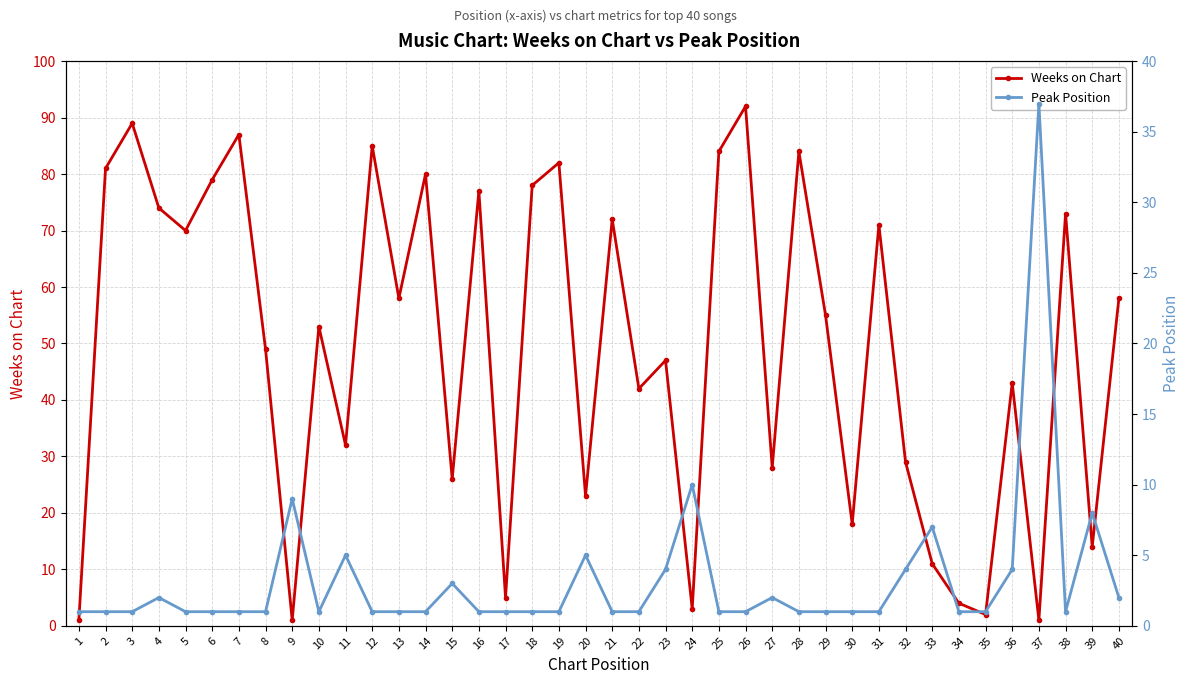

True or false: Peak Position has more than 2 points higher than both neighbors.

True